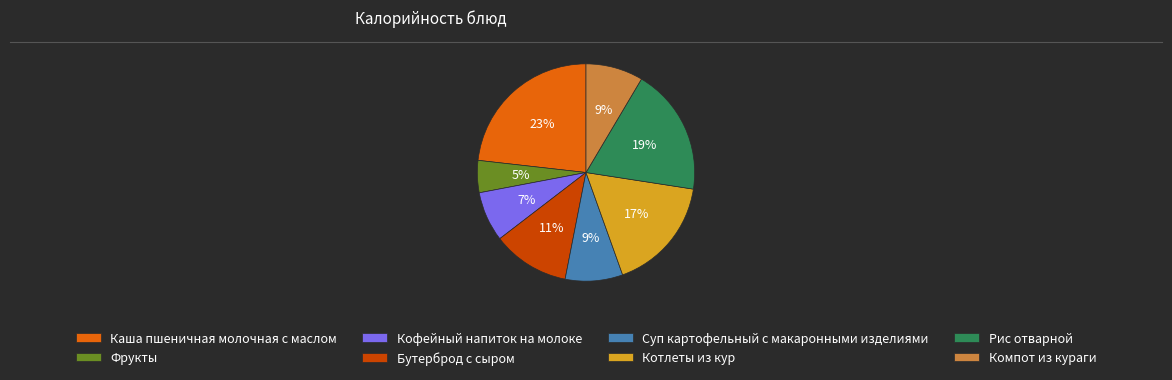

Is Компот из кураги the majority of the pie?

No